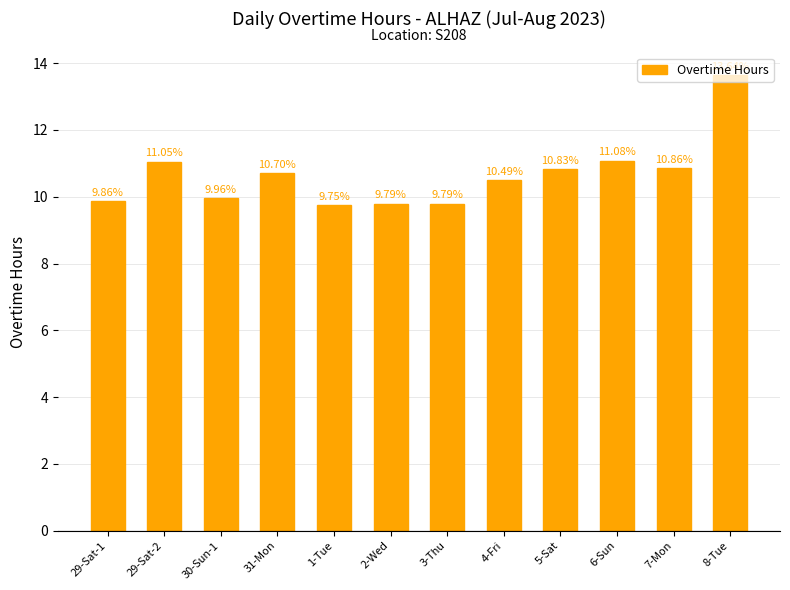

Which label corresponds to the largest value in the chart?

8-Tue